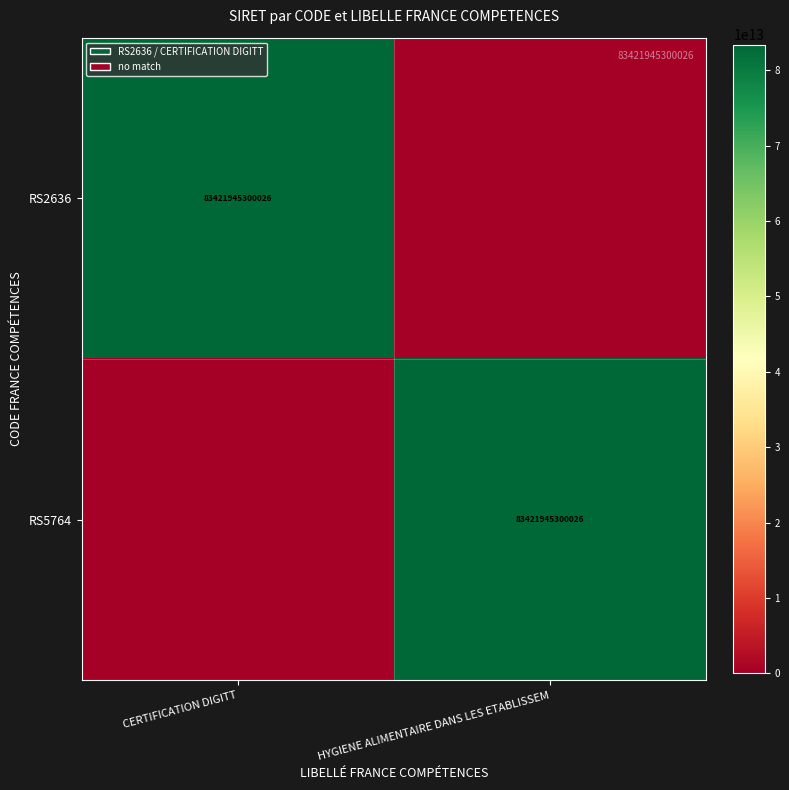

What is the greatest value displayed?

83421945300026